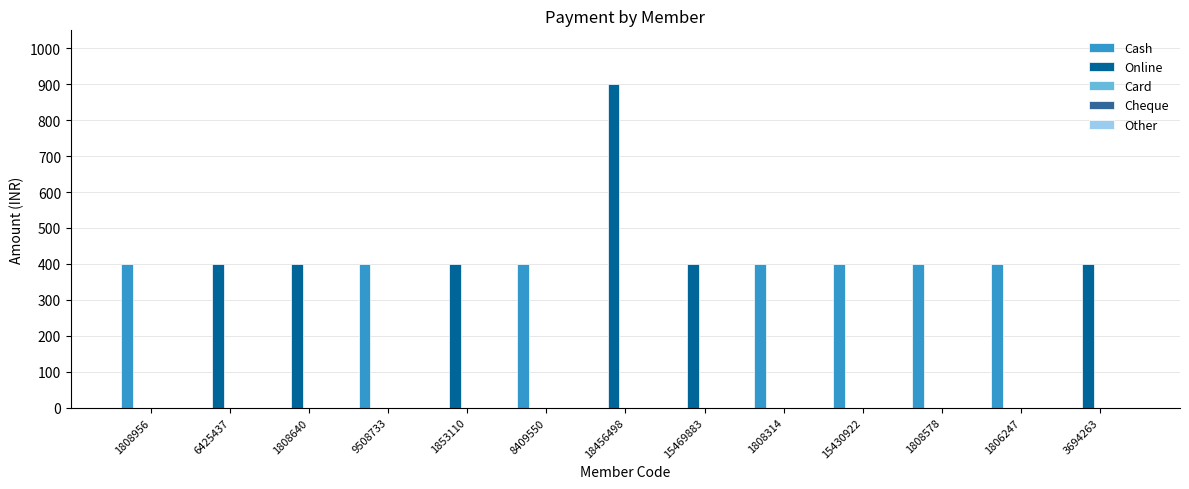

What is the sum of all Online values?

2900